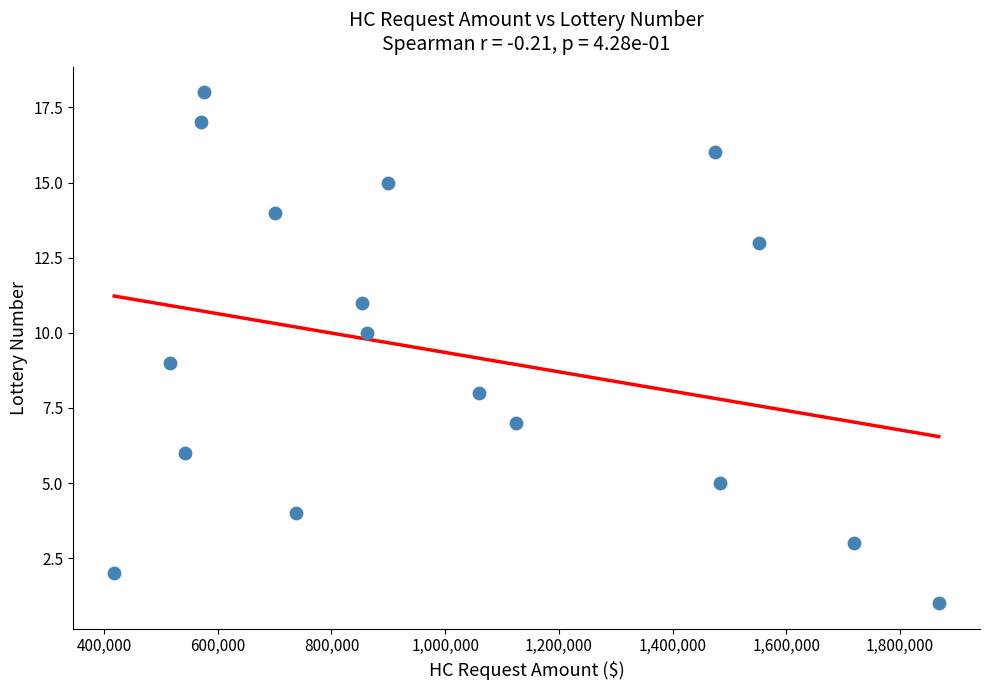

What is the range of X values (max minus min)?

1450000